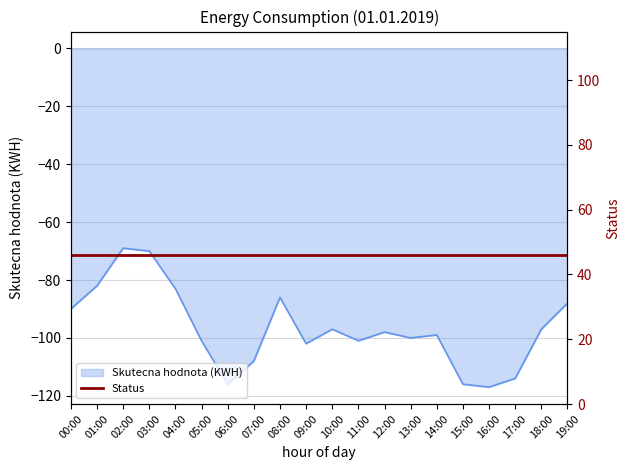

Reading left to right, extract all data points from this chart.

00:00=-90	01:00=-82	02:00=-69	03:00=-70	04:00=-83	05:00=-101	06:00=-116	07:00=-108	08:00=-86	09:00=-102	10:00=-97	11:00=-101	12:00=-98	13:00=-100	14:00=-99	15:00=-116	16:00=-117	17:00=-114	18:00=-97	19:00=-88